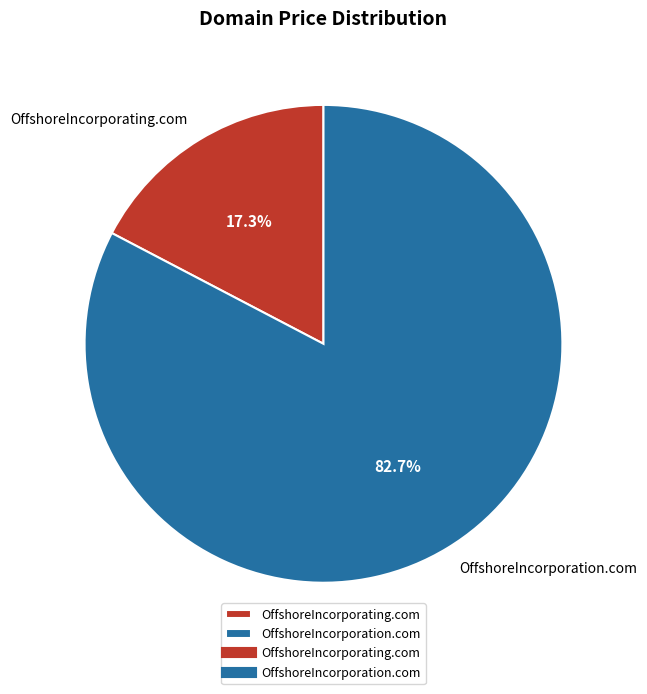

What is the largest slice in the pie chart?

OffshoreIncorporation.com